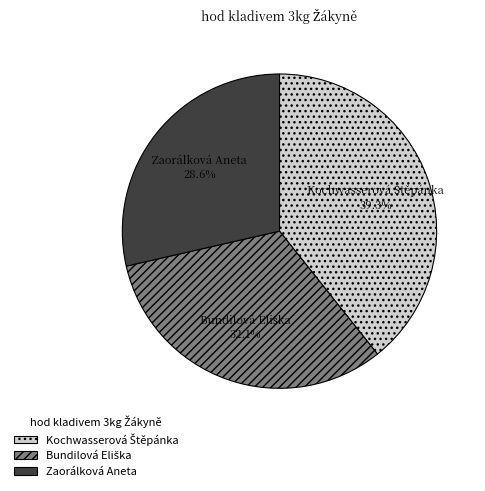

How much of the chart is everything except Zaorálková Aneta?

71.4%